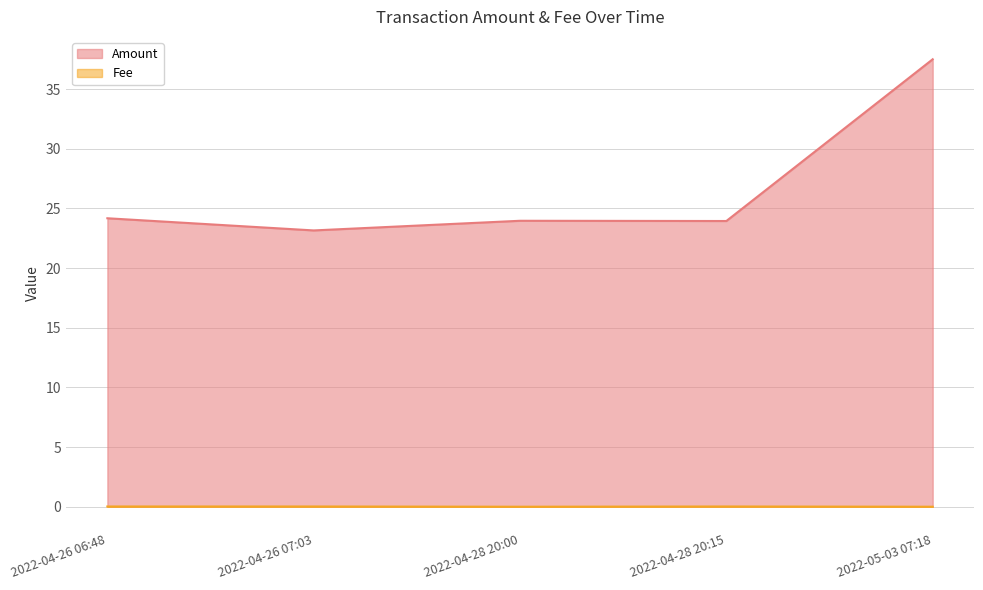

True or false: Amount has a value of 24.2 at 2022-04-26 06:48.

True